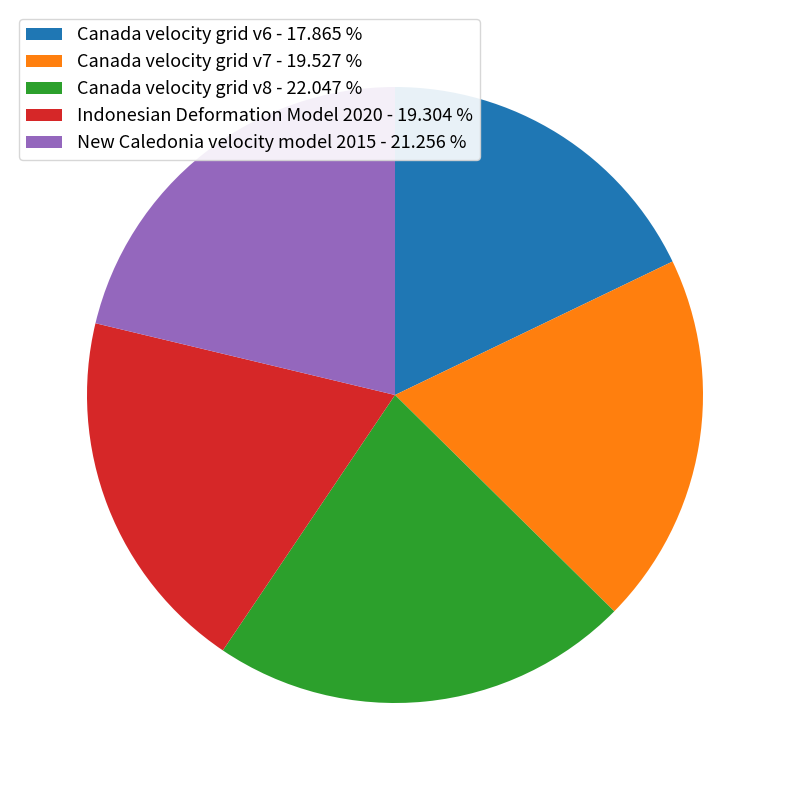

Approximately how many times larger is the value at Canada velocity grid v7 - 19.527 % compared to Canada velocity grid v8 - 22.047 %?

0.9